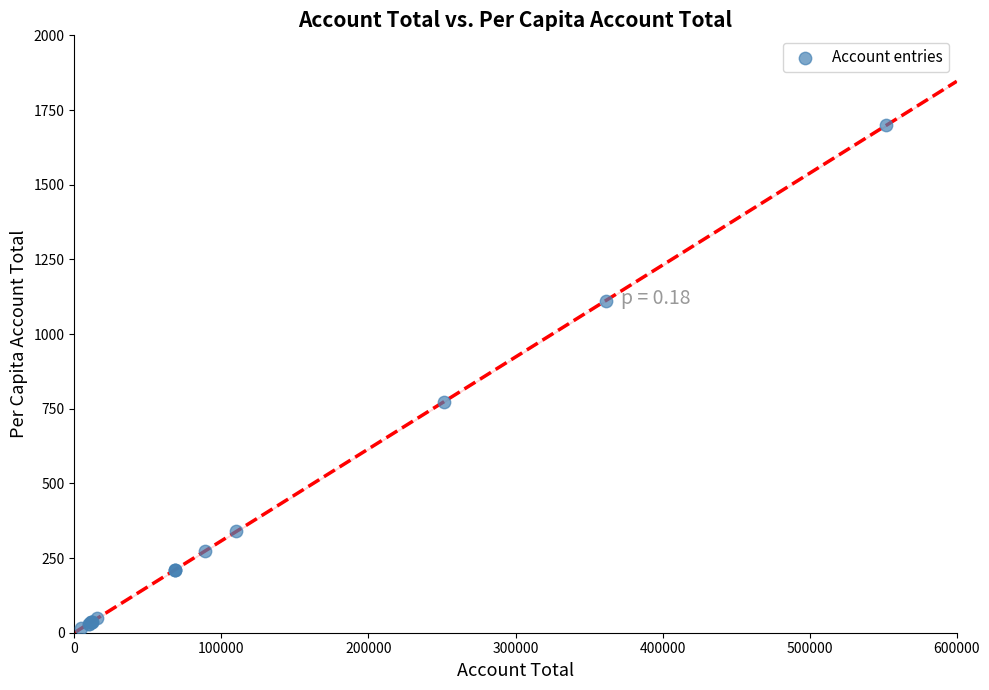

What Y value in the scatter plot is closest to 856?

772.8